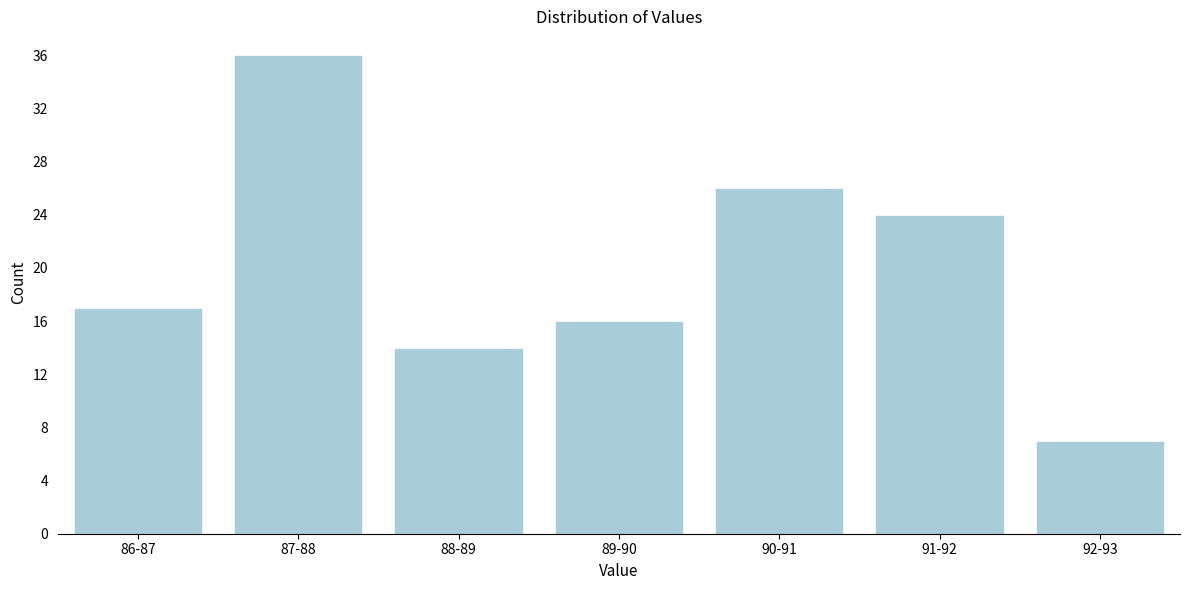

Reading left to right, what are all the values shown in this chart?

86-87=17	87-88=36	88-89=14	89-90=16	90-91=26	91-92=24	92-93=7